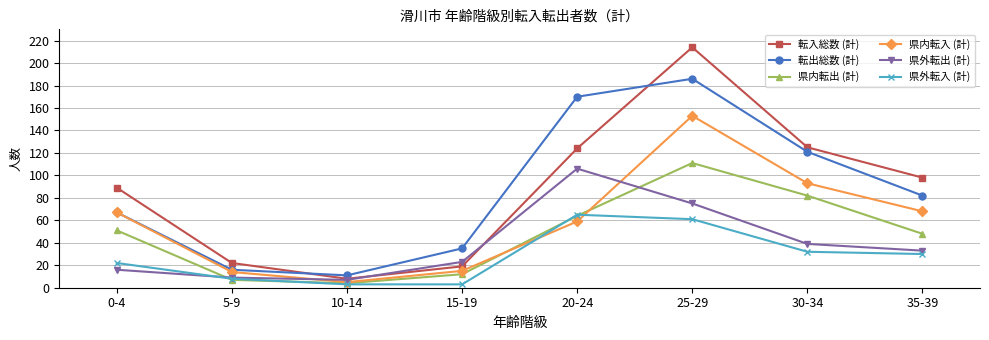

True or false: 県内転入 (計) and 転入総数 (計) cross at least once.

False